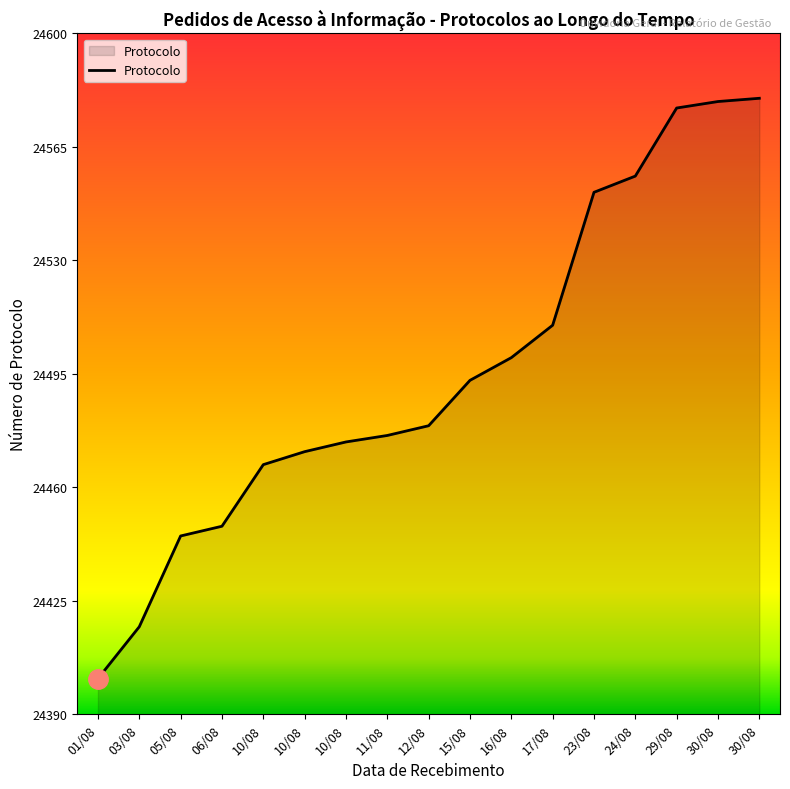

Is it true that the value at 30/08 is 24580?

True